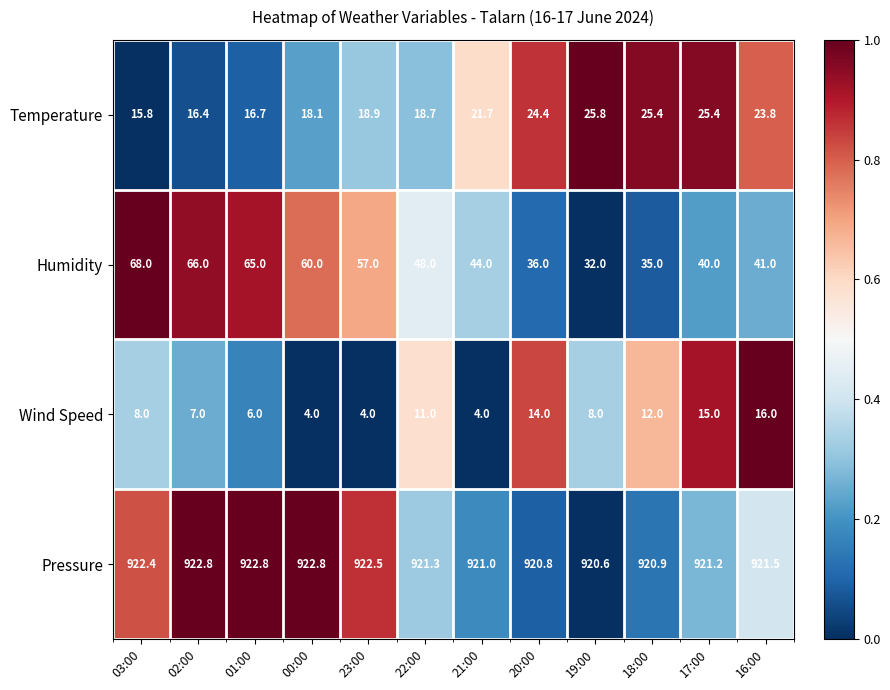

What value does the Pressure series have at 02:00?

922.8